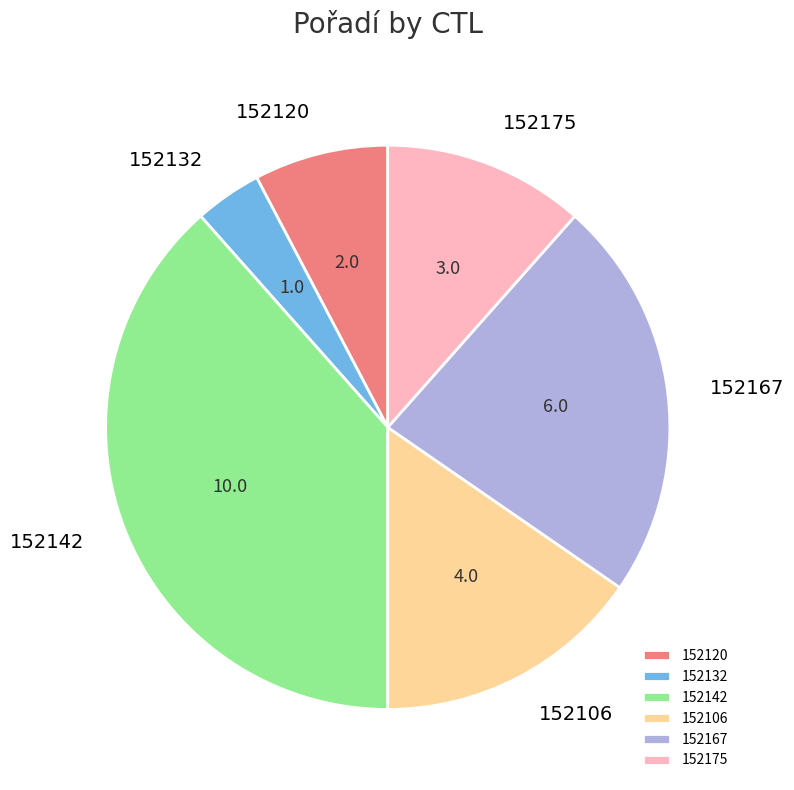

How many slices are in this pie chart?

6